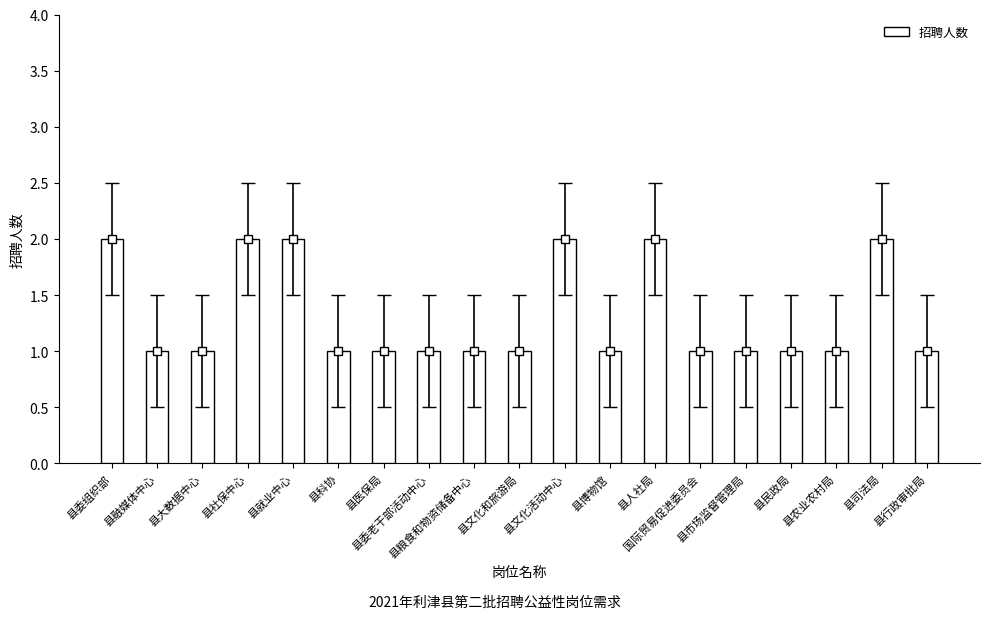

True or false: the data shows 1 at 县市场监督管理局.

True